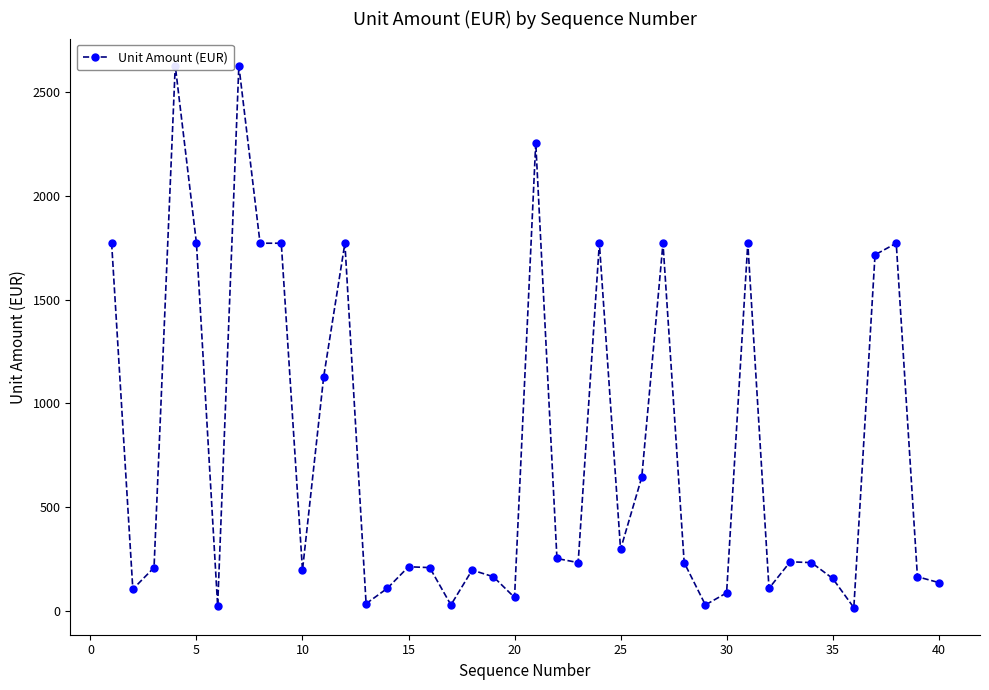

How many series are shown in this chart?

1